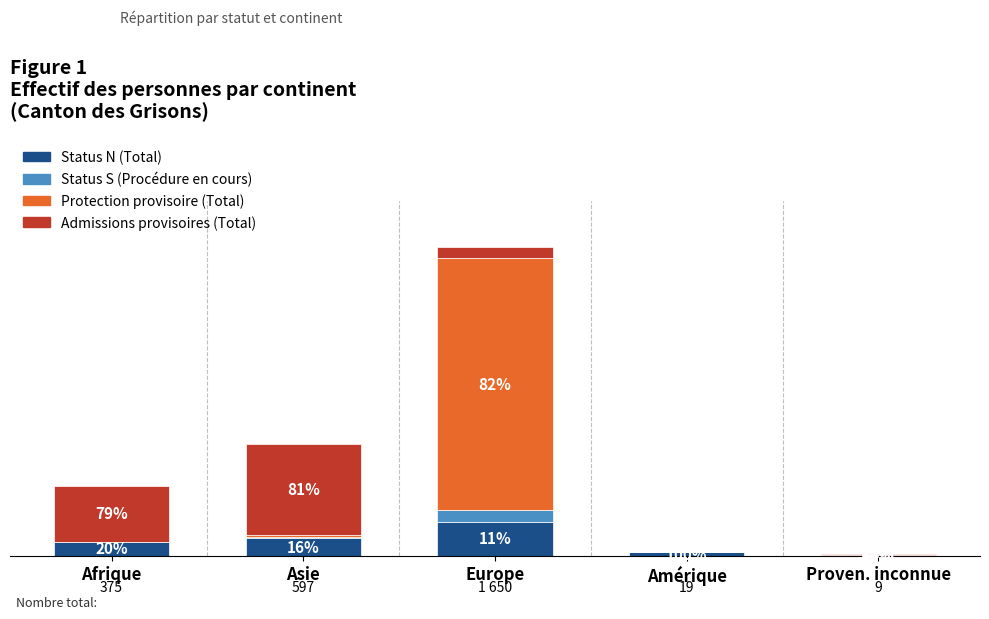

What is the difference between the Status N (Total) values at Amérique and Asie?

78